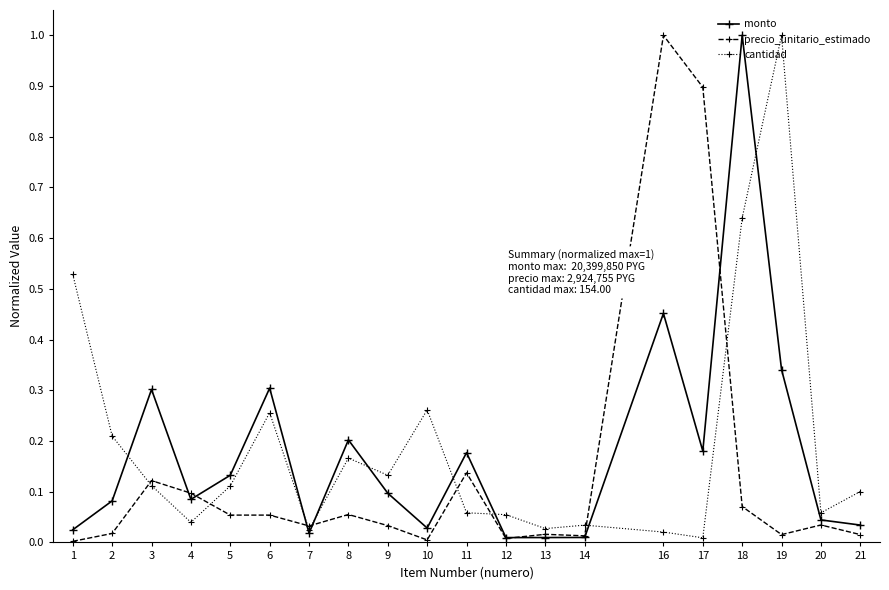

The monto series shows 0.1 at 5. True or false?

True